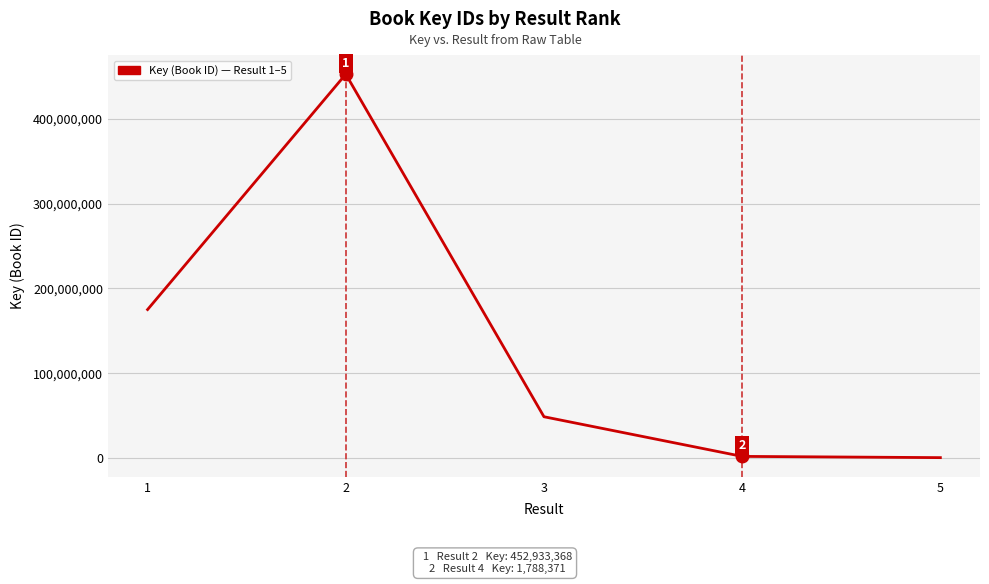

What is the change in value from 1 to 3?

-126520870